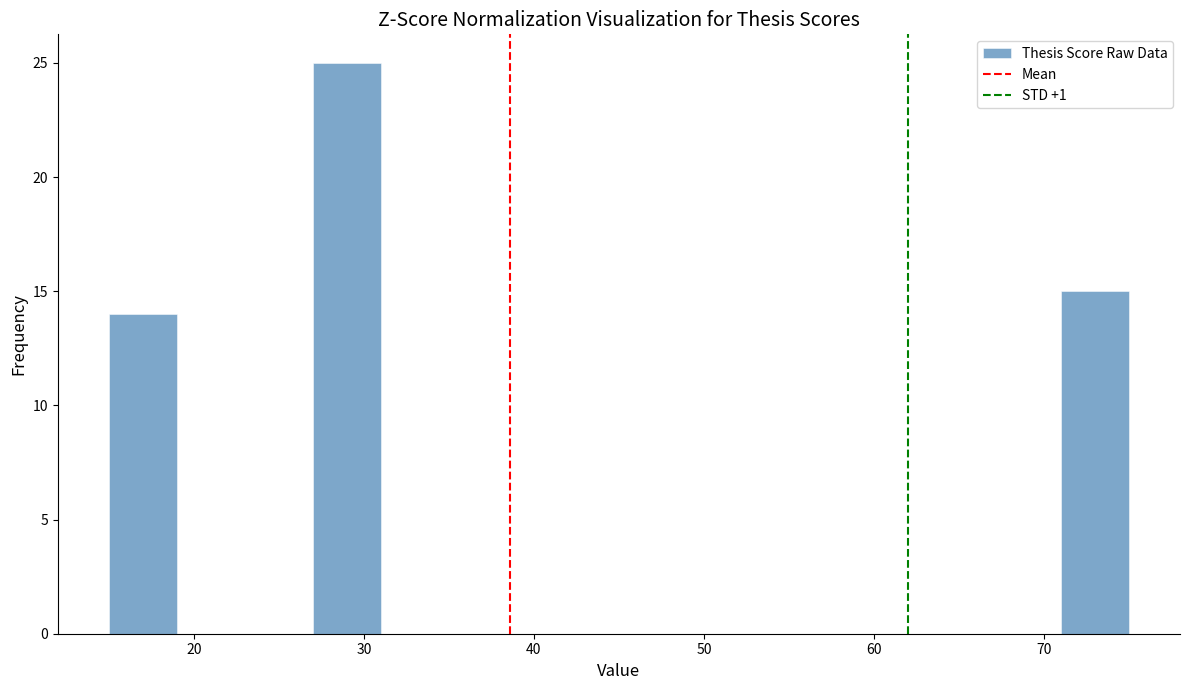

Reading left to right, list every bar in this chart as the range it spans on the x-axis followed by its height. The values are not printed on the chart, so give them approximately, as read against the axis.

15 to 19: 14
19 to 23: 0
23 to 27: 0
27 to 31: 25
31 to 35: 0
35 to 39: 0
39 to 43: 0
43 to 47: 0
47 to 51: 0
51 to 55: 0
55 to 59: 0
59 to 63: 0
63 to 67: 0
67 to 71: 0
71 to 75: 15